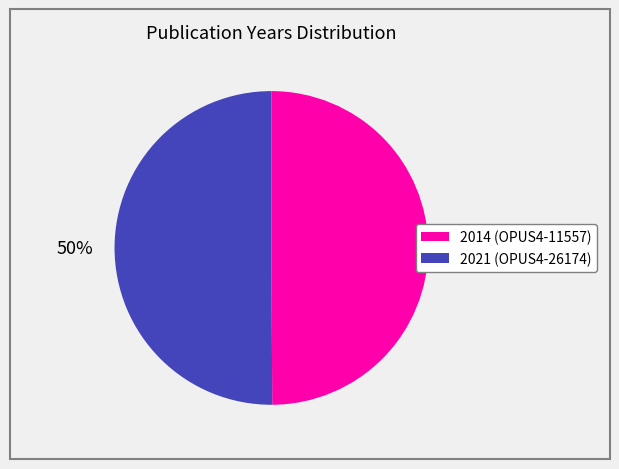

To the nearest percent, what is the average slice percentage?

50%